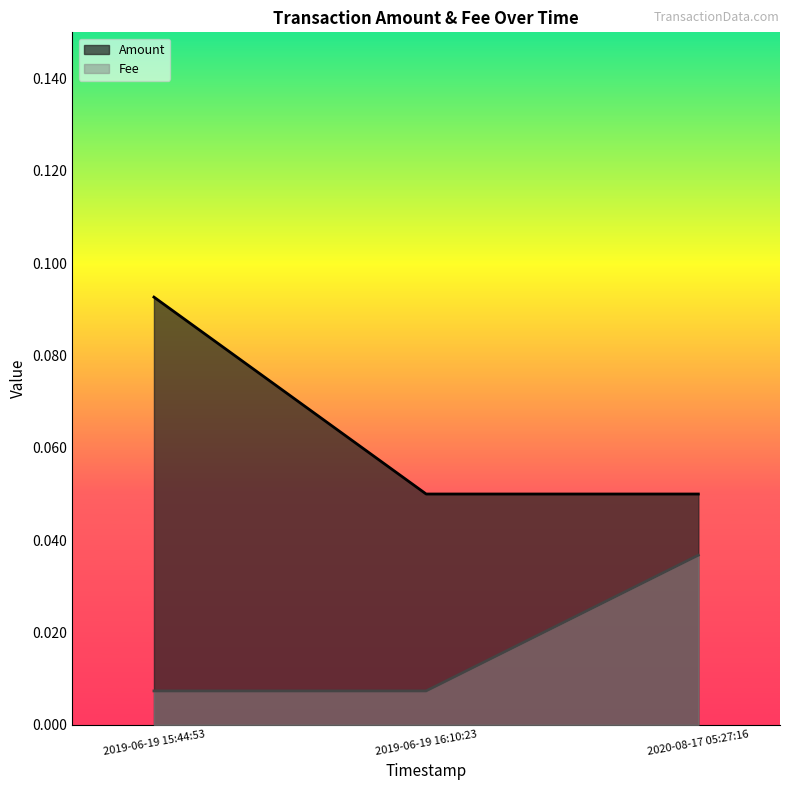

Rank the series by their maximum value, from lowest to highest.

Fee, Amount